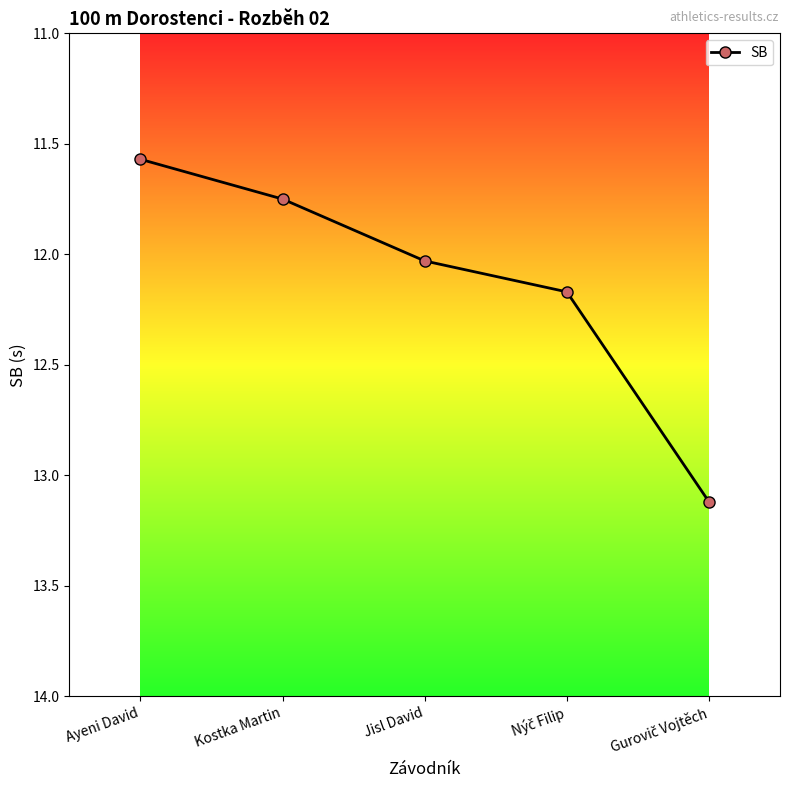

What is the difference between the values at Ayeni David and Jisl David?

0.5